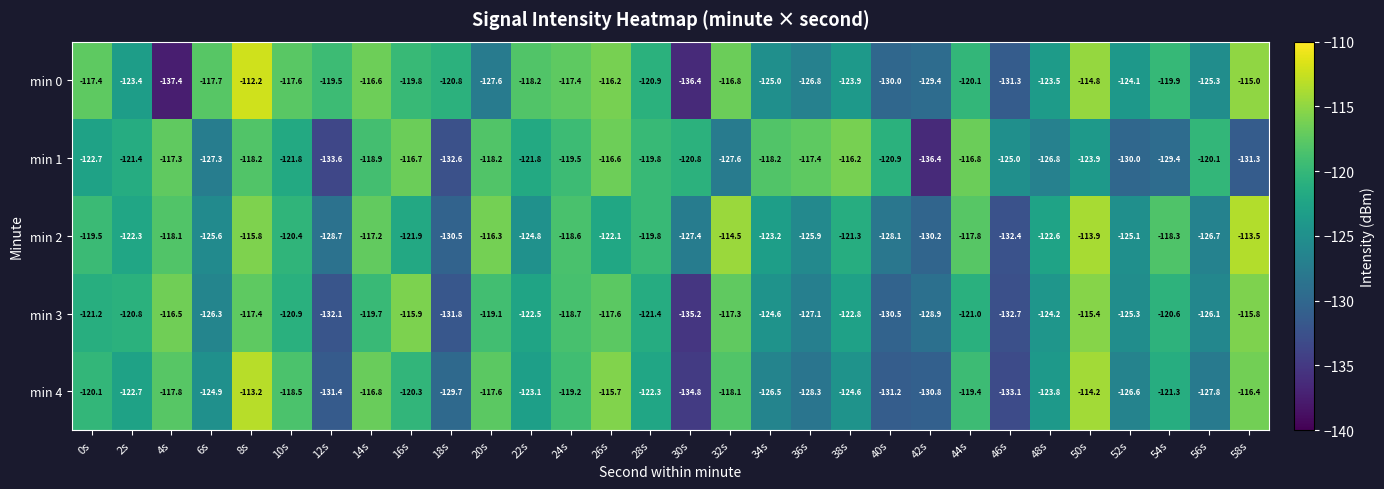

Which series changed the most between 6s and 40s?

min 0